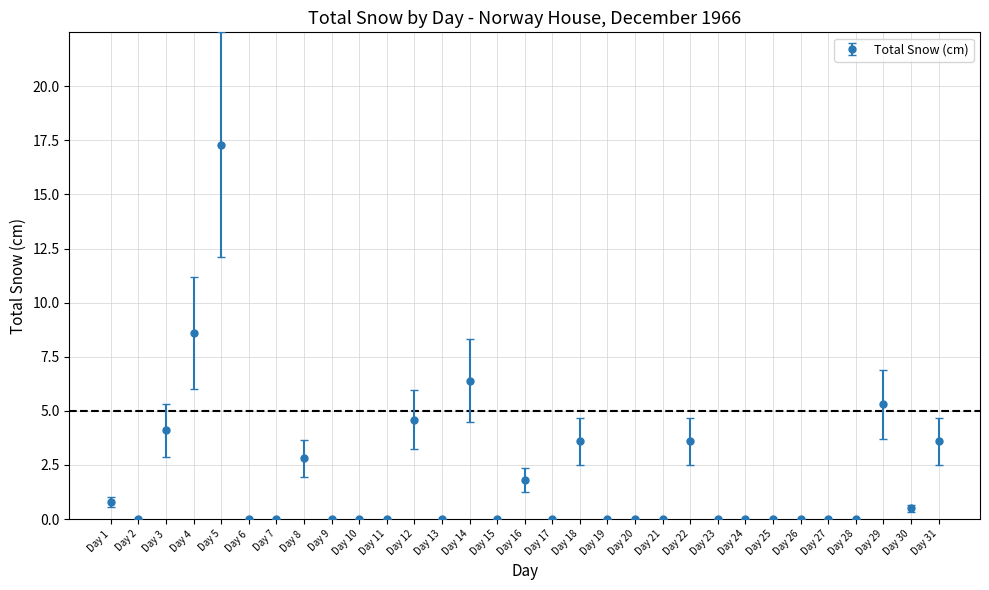

What is the change in value from Day 2 to Day 22?

+3.6